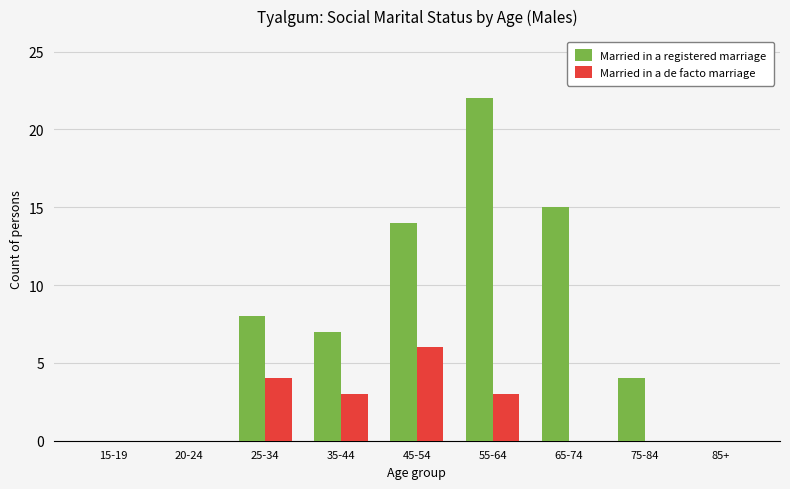

Which series changed the most between 25-34 and 55-64?

Married in a registered marriage